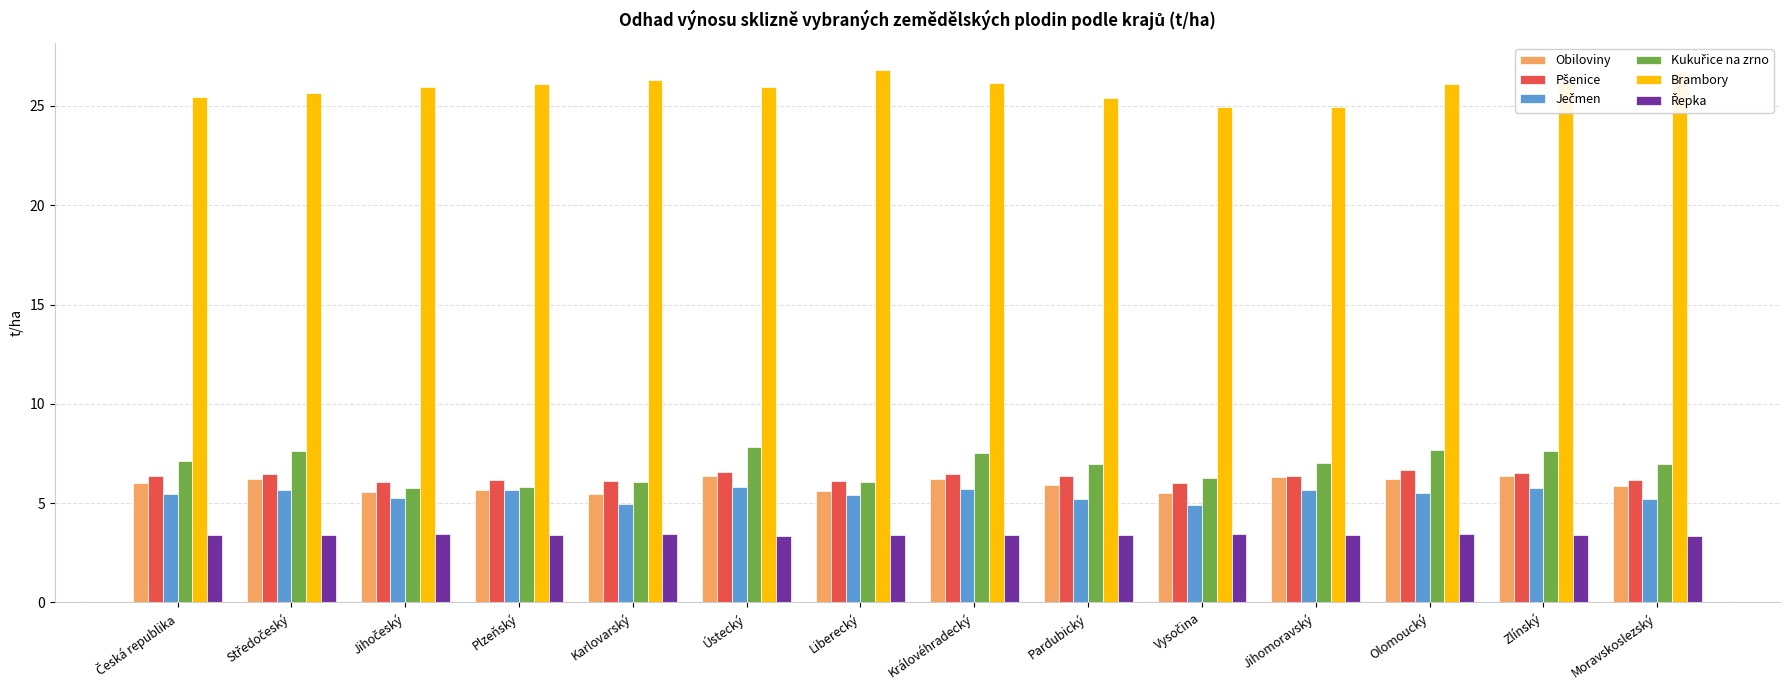

What is the greatest value displayed?

26.8